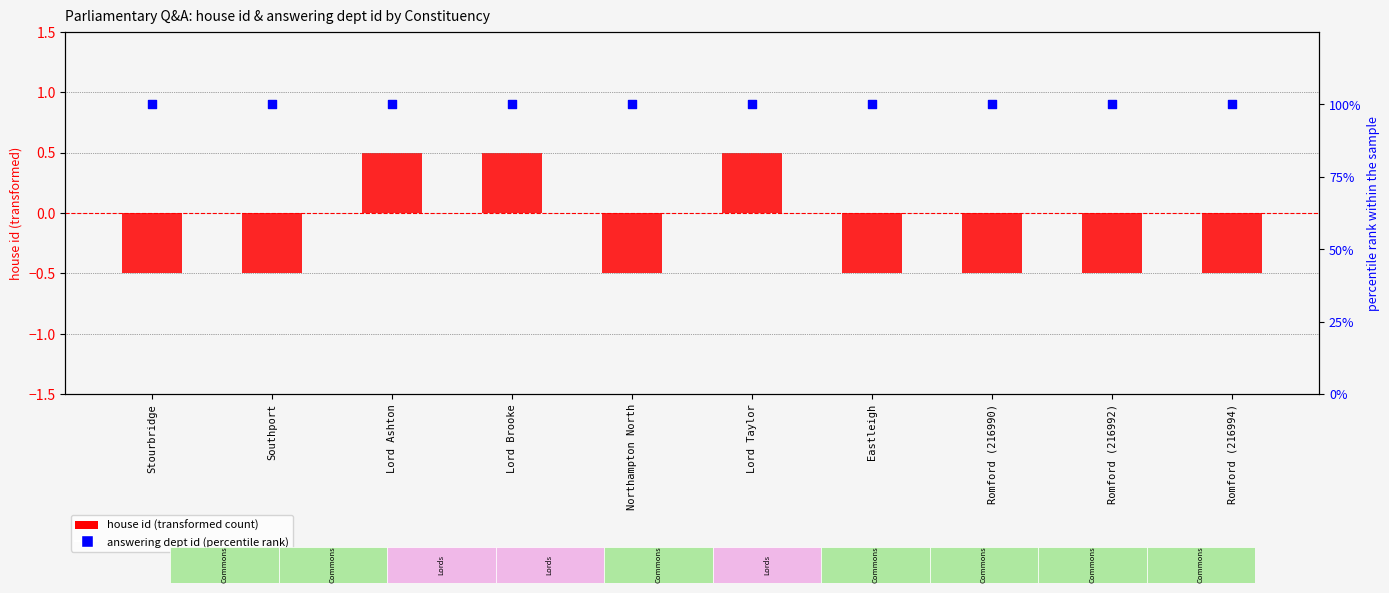

Which series reaches the maximum Y coordinate?

answering dept id (percentile)